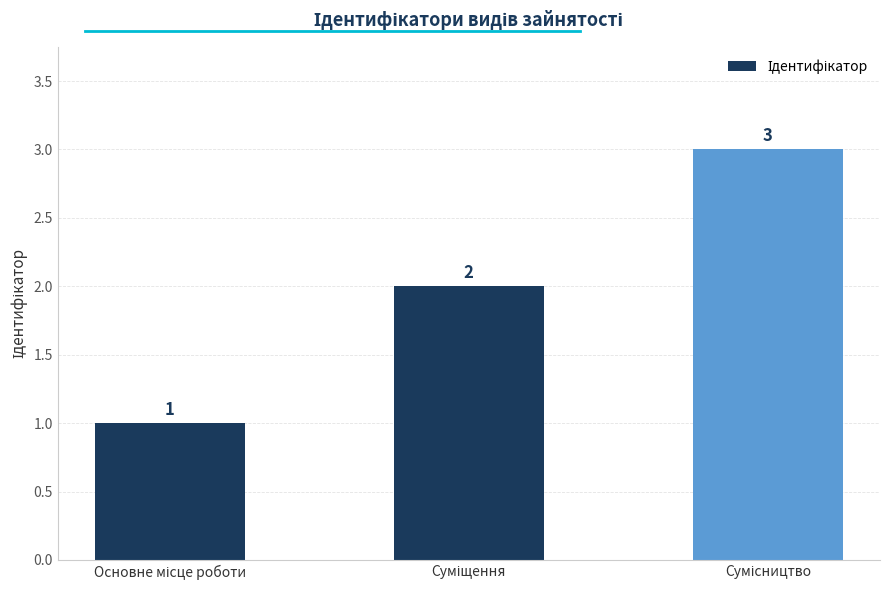

What is the maximum value shown in the chart?

3